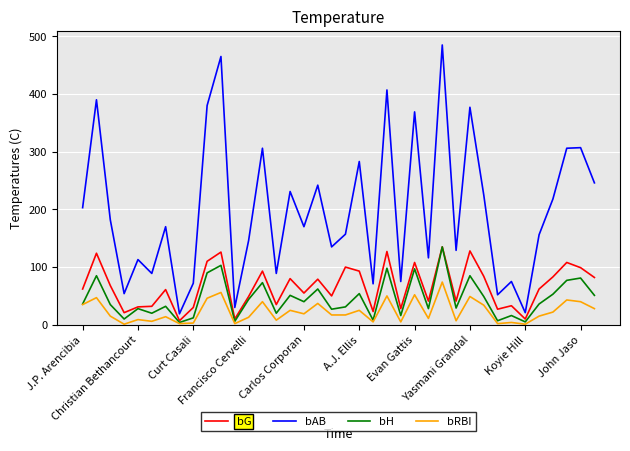

What is the lowest value of the bAB series?

19